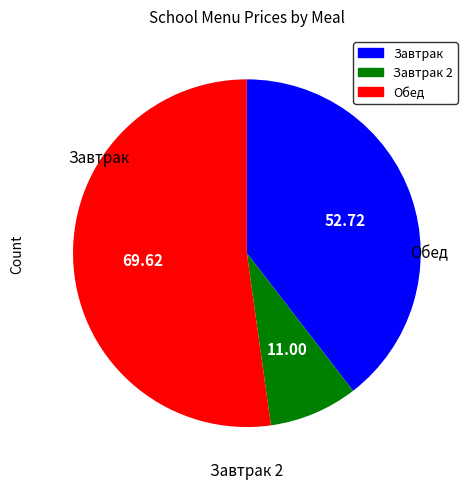

Is there a majority slice in this chart?

Yes